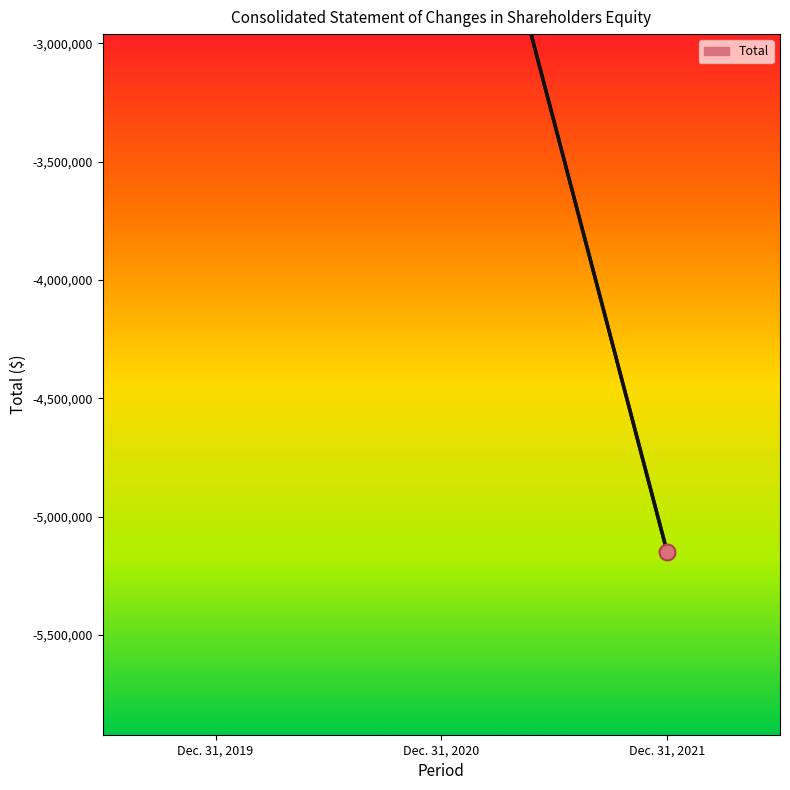

What is the change in value from Dec. 31, 2019 to Dec. 31, 2020?

-144846